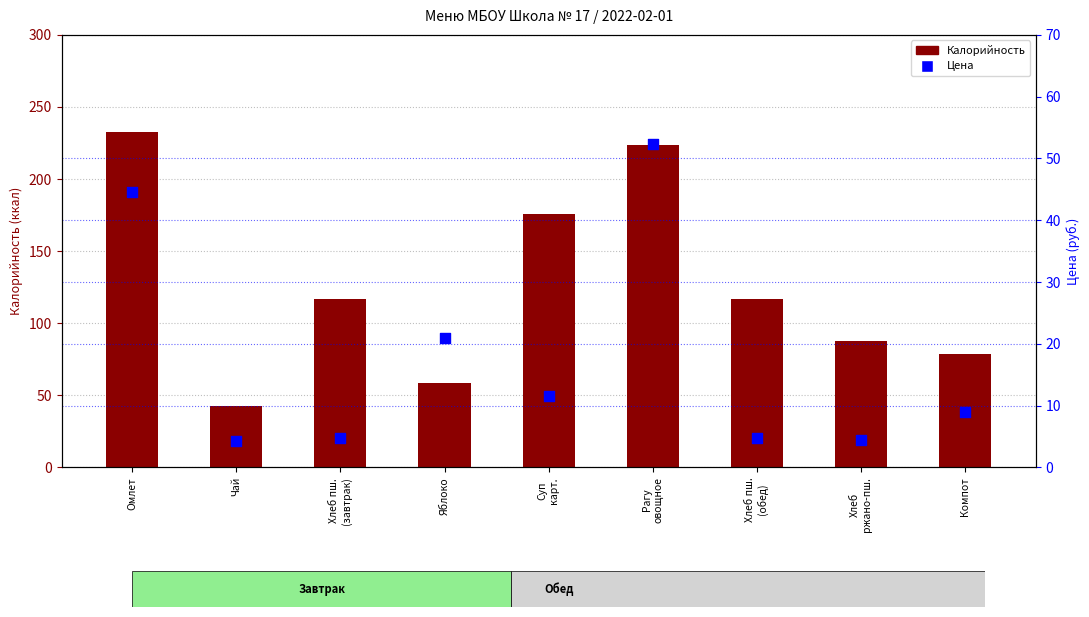

At which category is the sum across all series the highest?

Омлет